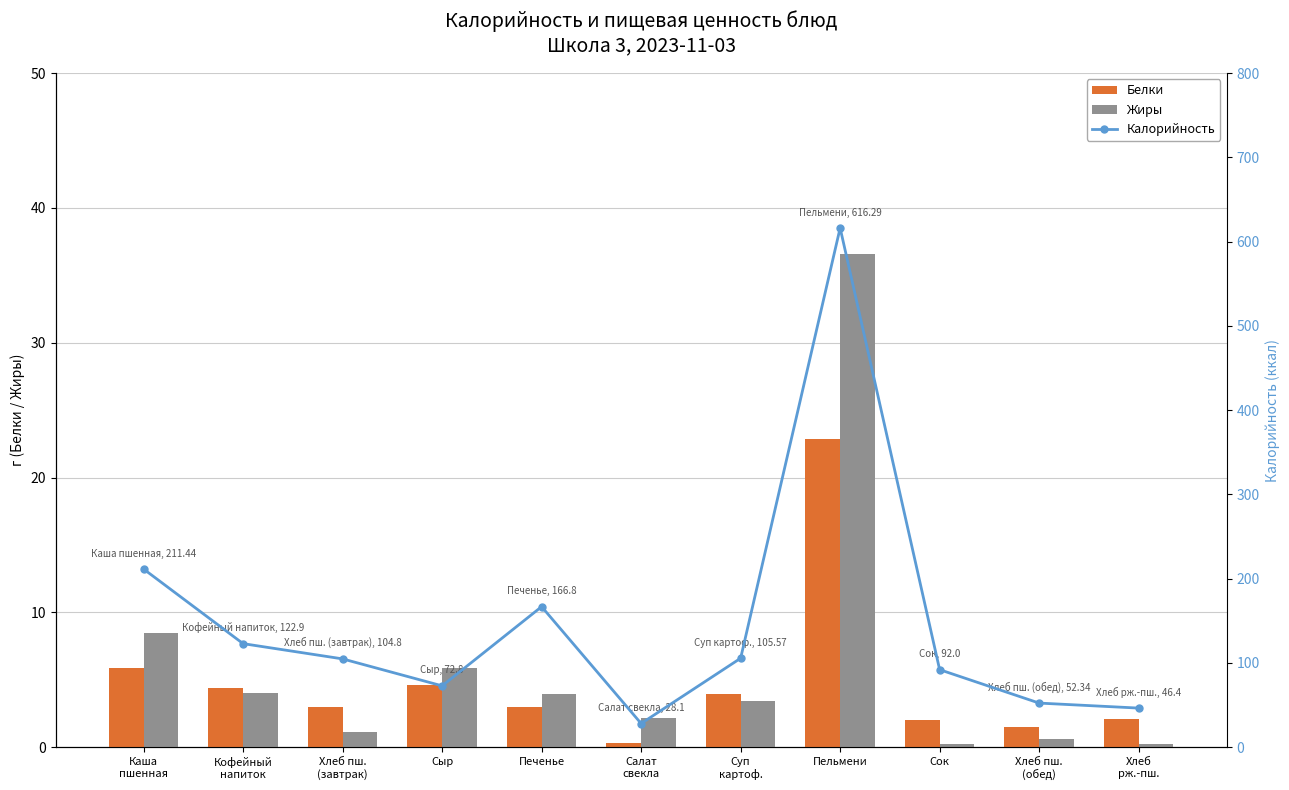

Count the number of categories in the chart.

11